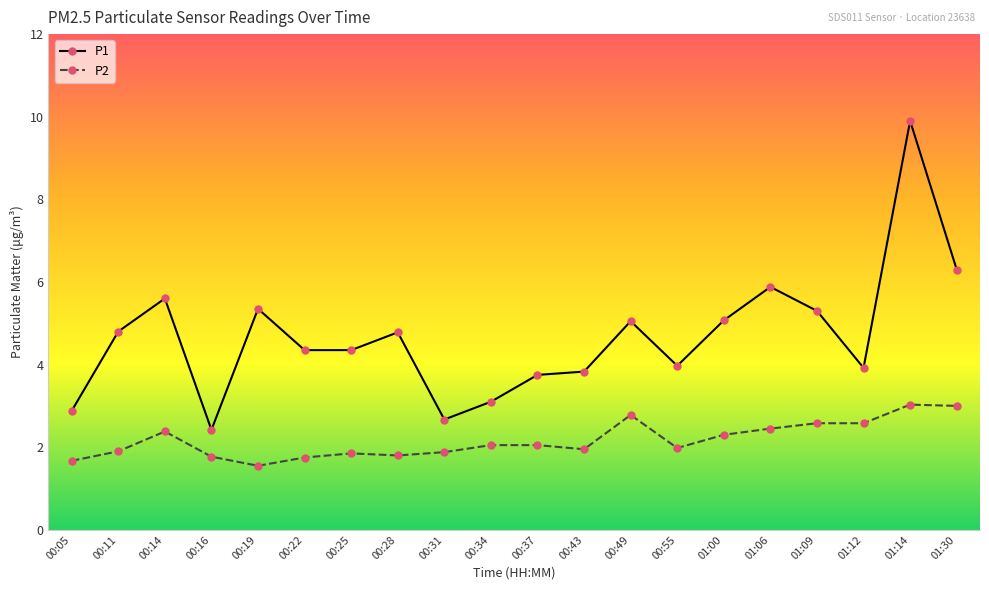

The value of P2 at 00:25 is 0.5. True or false?

False